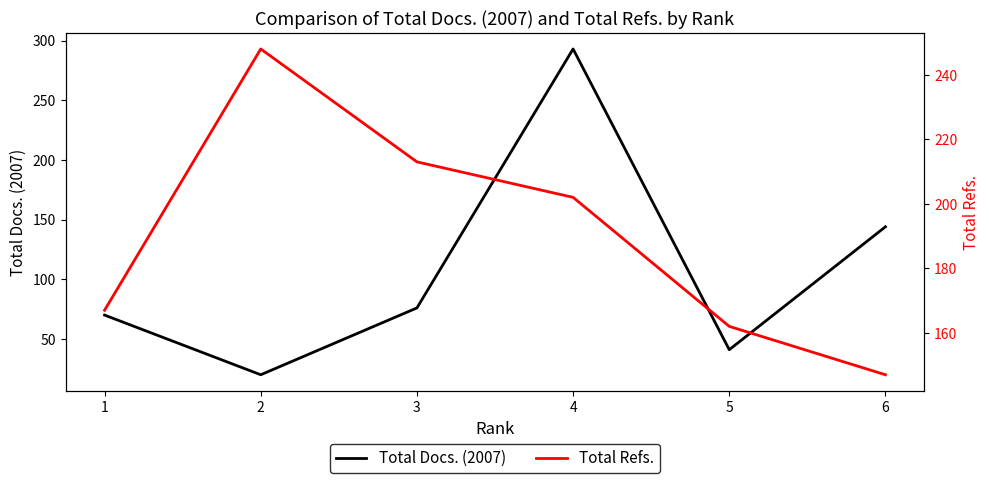

Which series ends up on top after the final intersection of Total Docs. (2007) and Total Refs.?

Total Refs.